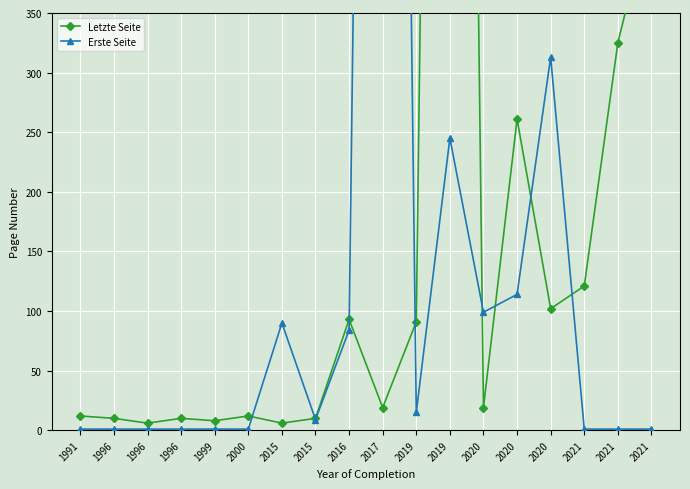

The value of Letzte Seite at 1999 is 8. True or false?

True